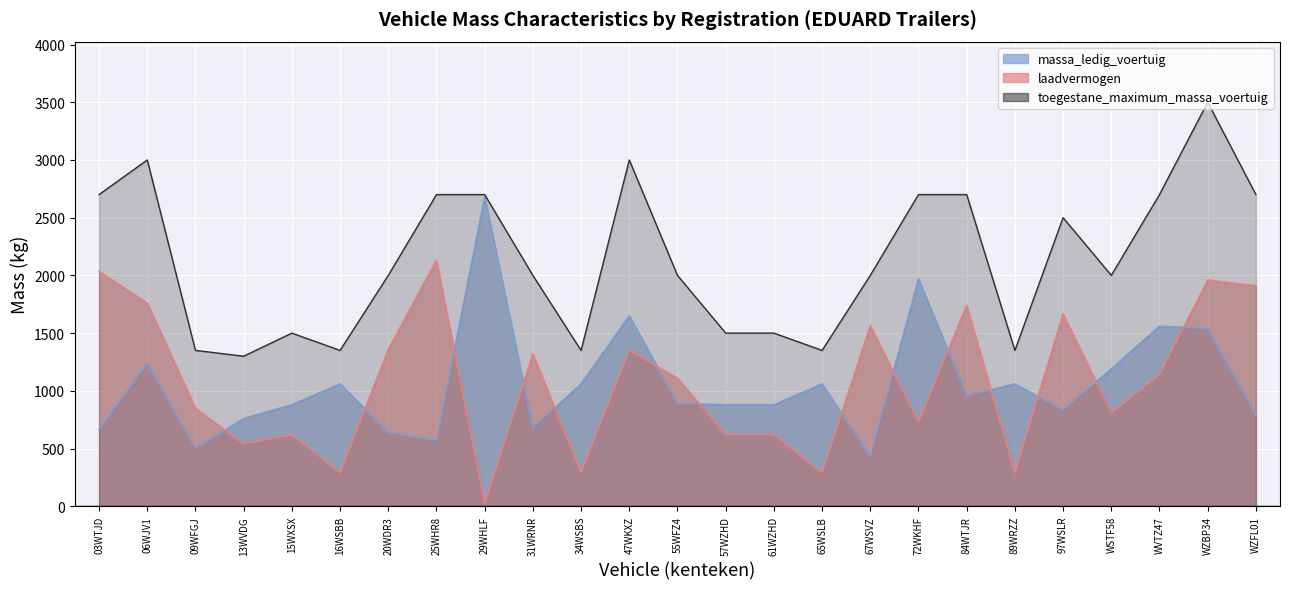

Where is the first local minimum for massa_ledig_voertuig?

09WFGJ